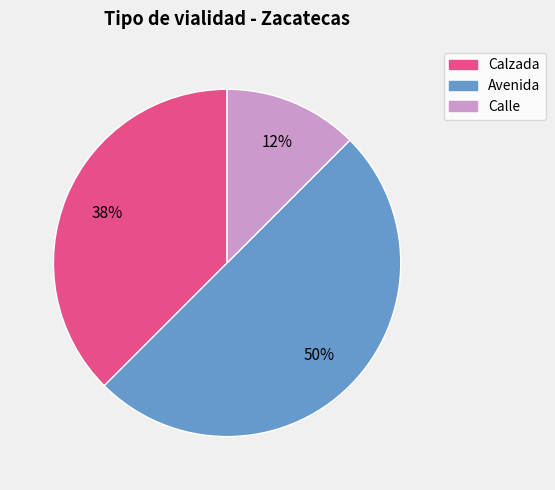

Does Calle account for over 50% of the chart?

No